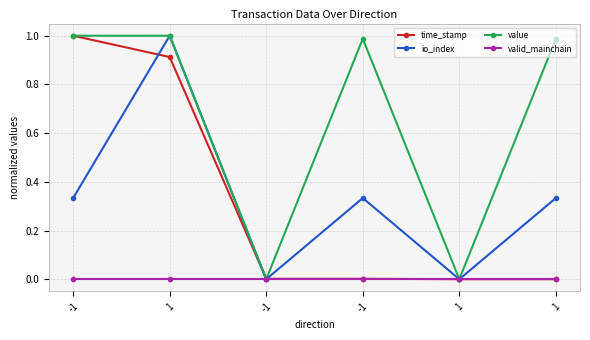

What are all the series names shown in the legend?

time_stamp, io_index, value, valid_mainchain